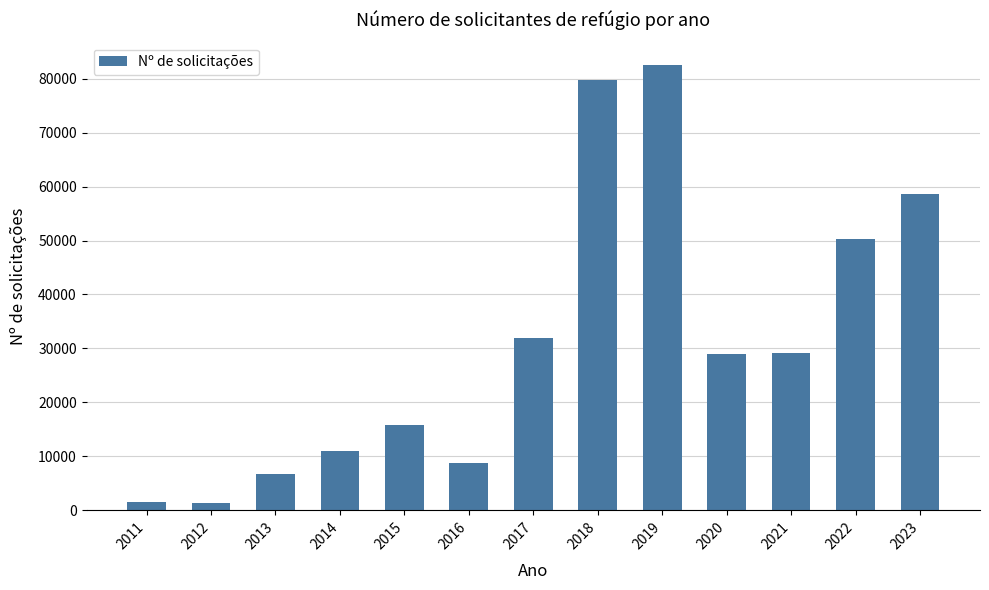

Which has a higher value, 2020 or 2016?

2020